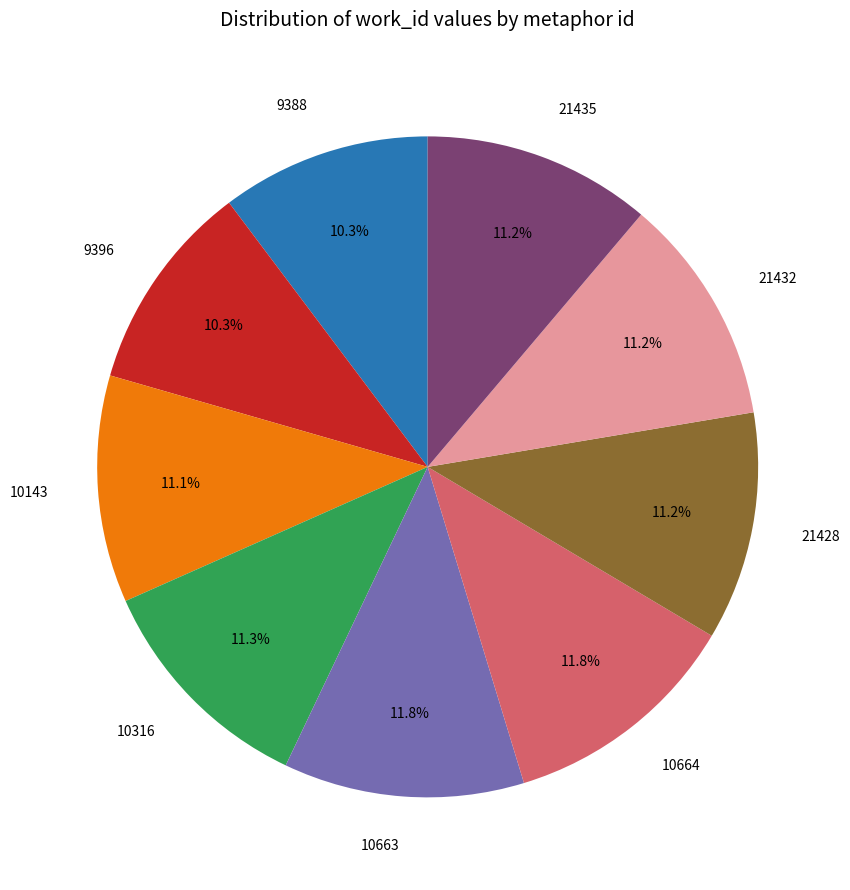

What is the total percentage of 21435 and 21428?

22.4%